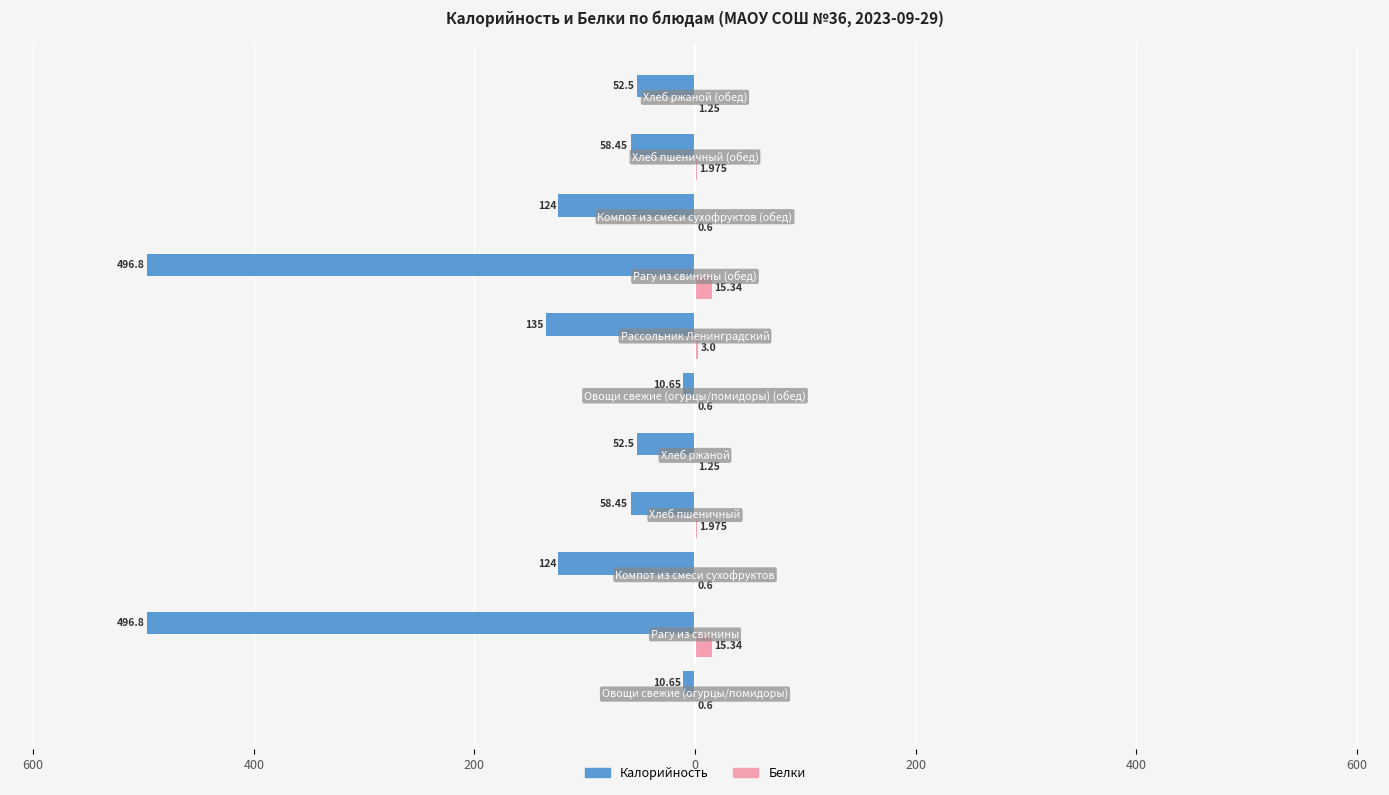

What are all the series names shown in the legend?

Калорийность, Белки